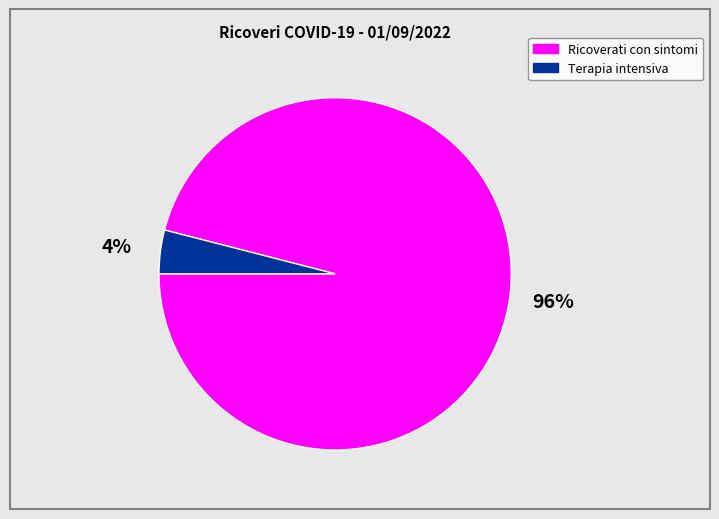

Is there any slice that represents more than half of the pie?

Yes